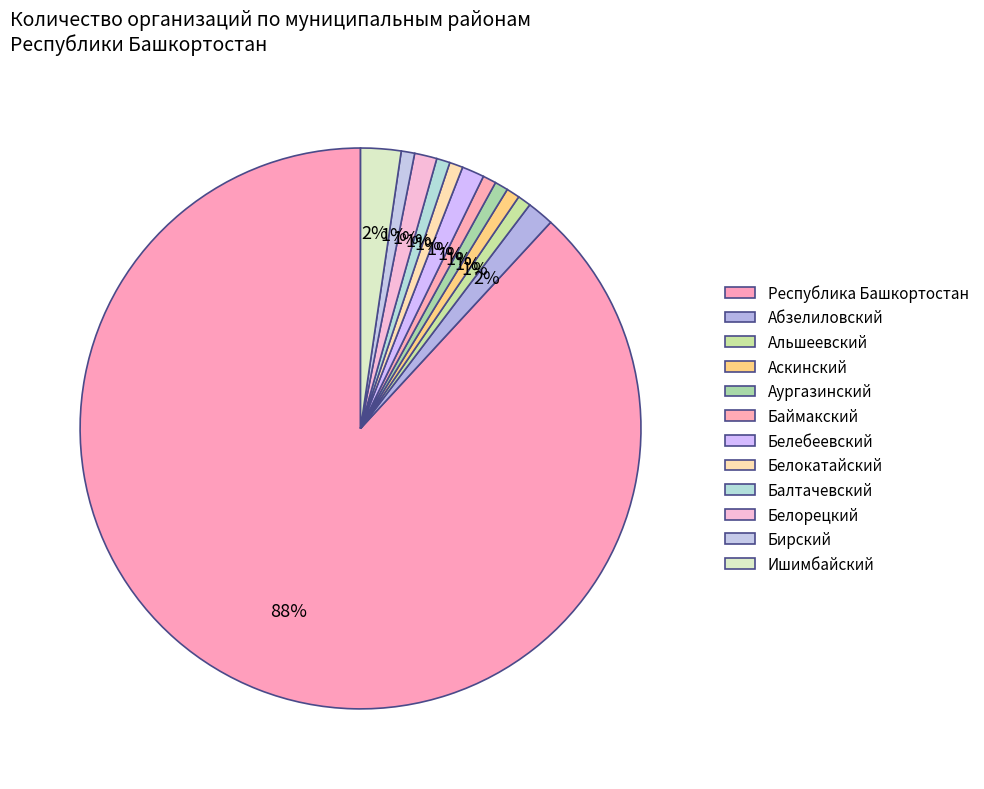

What portion of the pie excludes Белорецкий?

98.7%